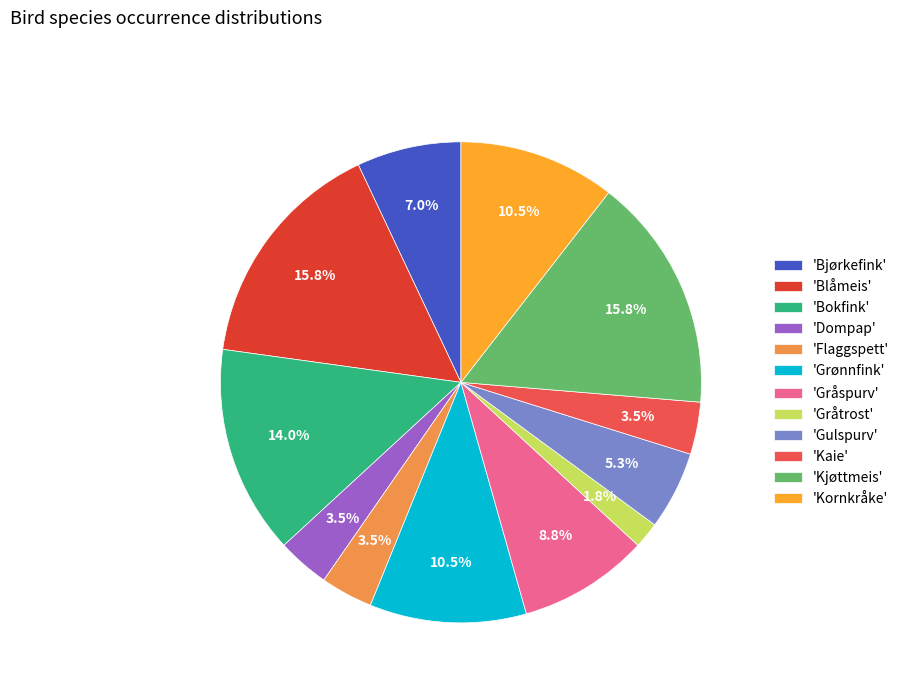

To the nearest percent, what is the difference between the largest and smallest slice percentages?

14%